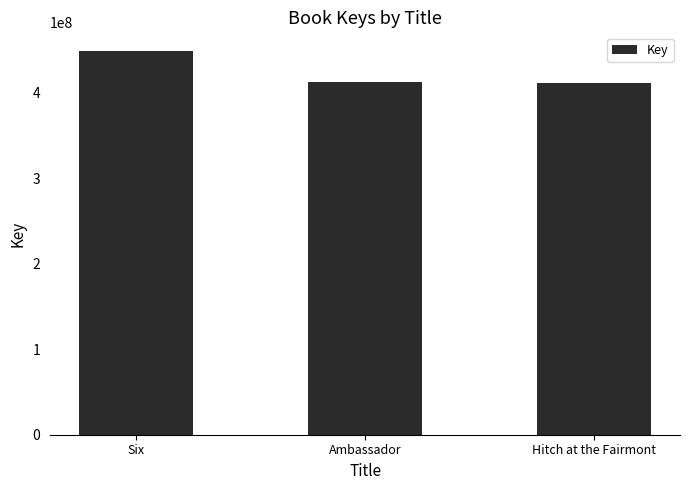

What is the average value?

424035638